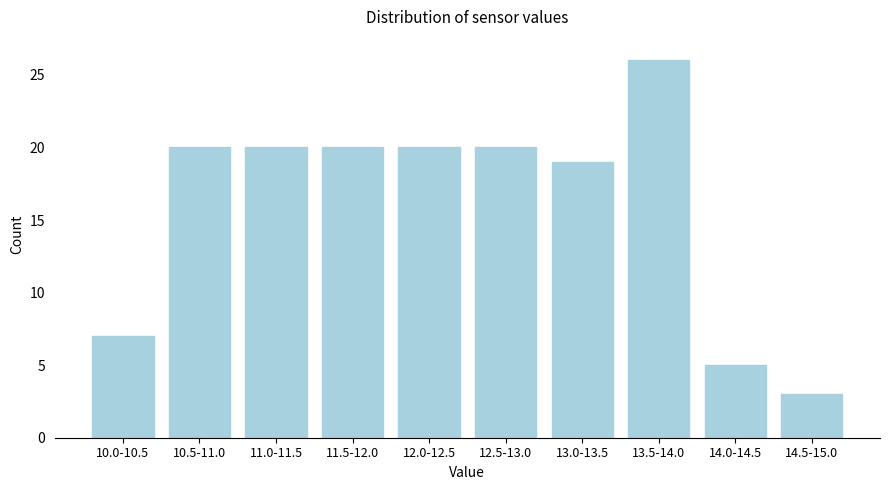

Reading left to right, list all the values displayed in this chart.

7	20	20	20	20	20	19	26	5	3